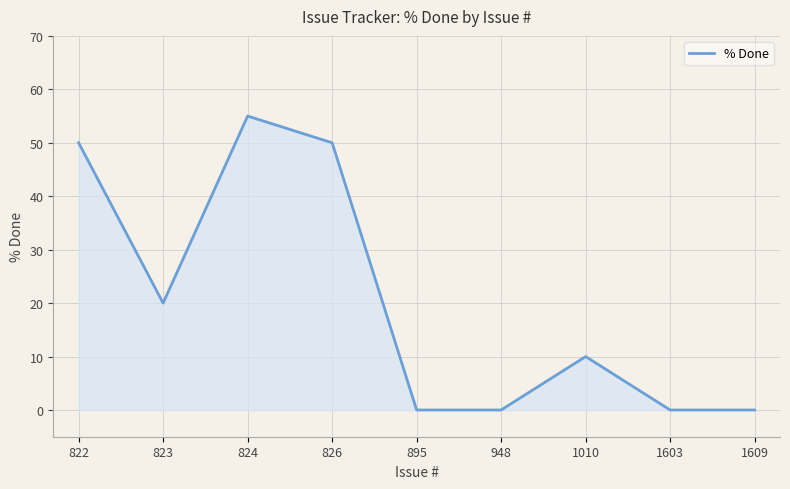

At which category does the data reach its first local peak?

824